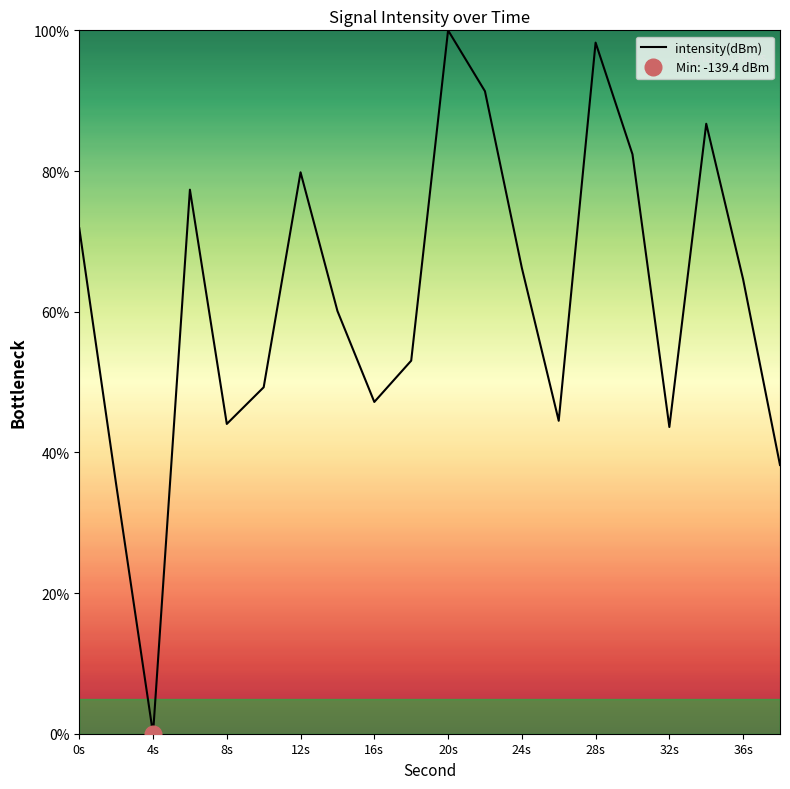

The intensity(dBm) series shows 51.9 at 20s. True or false?

False